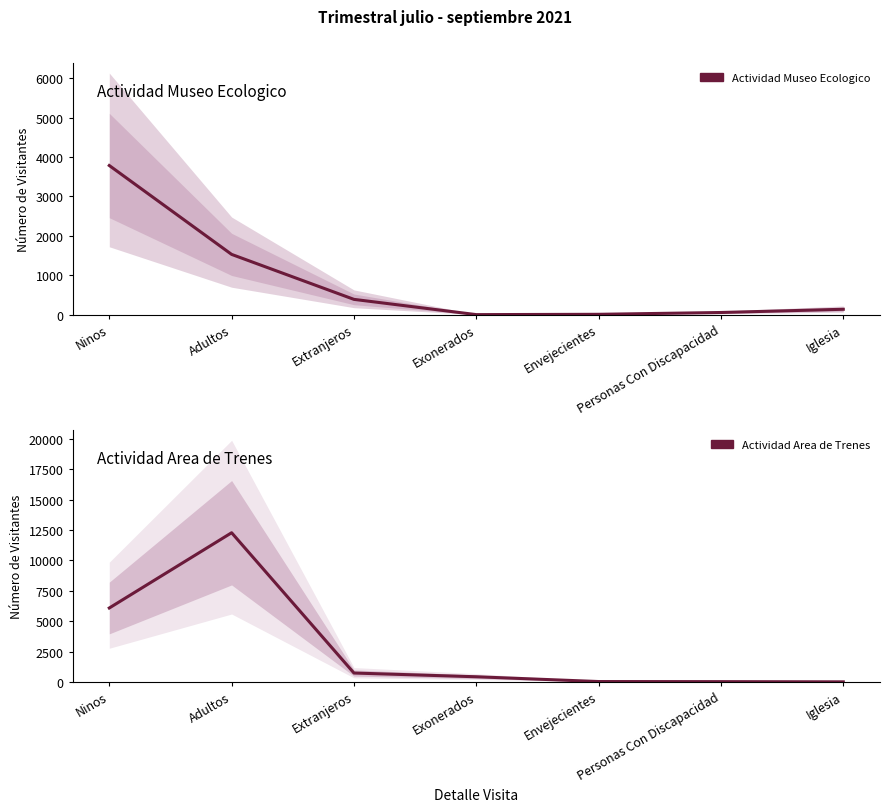

Between Adultos and Envejecientes, which is larger?

Adultos